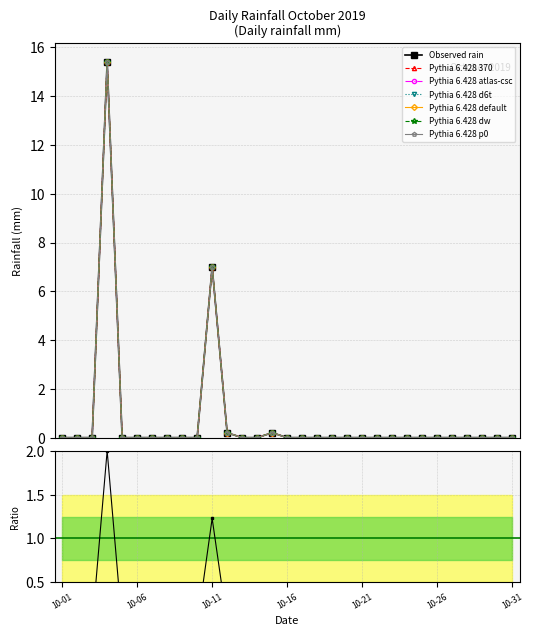

What is the change in value from 2019-10-08 to 2019-10-11?

+7.0